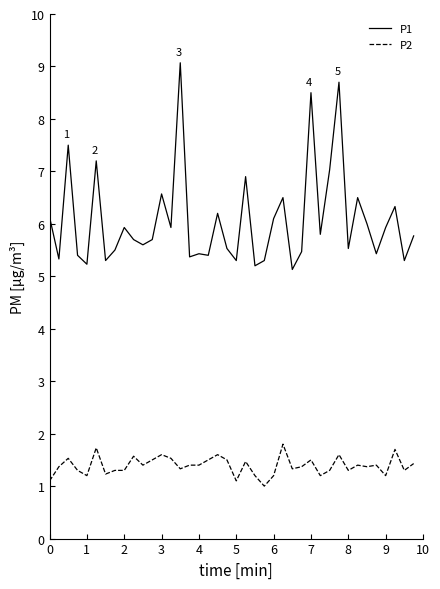

How many values in the P2 series exceed 1?

39